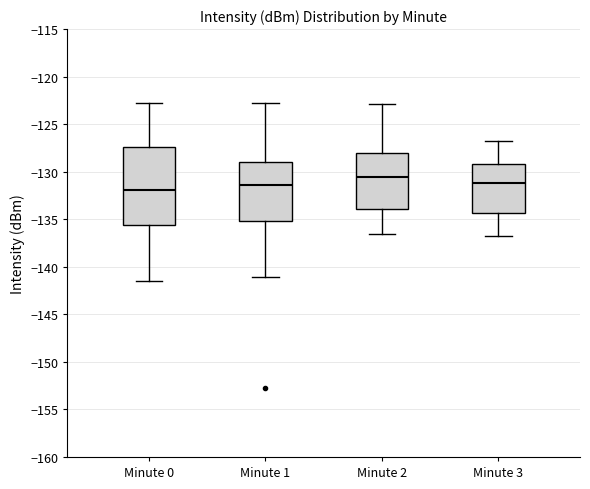

Reading left to right, transcribe this box plot: for each box, give where its median line is, the range the box spans, and where its two whiskers end, as read against the y-axis. The values are not printed on the chart, so give them approximately, as read against the axis.

Minute 0: median -132.0, box -135.5 to -127.5, whiskers -141.5 to -122.5
Minute 1: median -131.5, box -135.0 to -129.0, whiskers -141.0 to -122.5
Minute 2: median -130.5, box -134.0 to -128.0, whiskers -136.5 to -123.0
Minute 3: median -131.0, box -134.5 to -129.0, whiskers -137.0 to -127.0